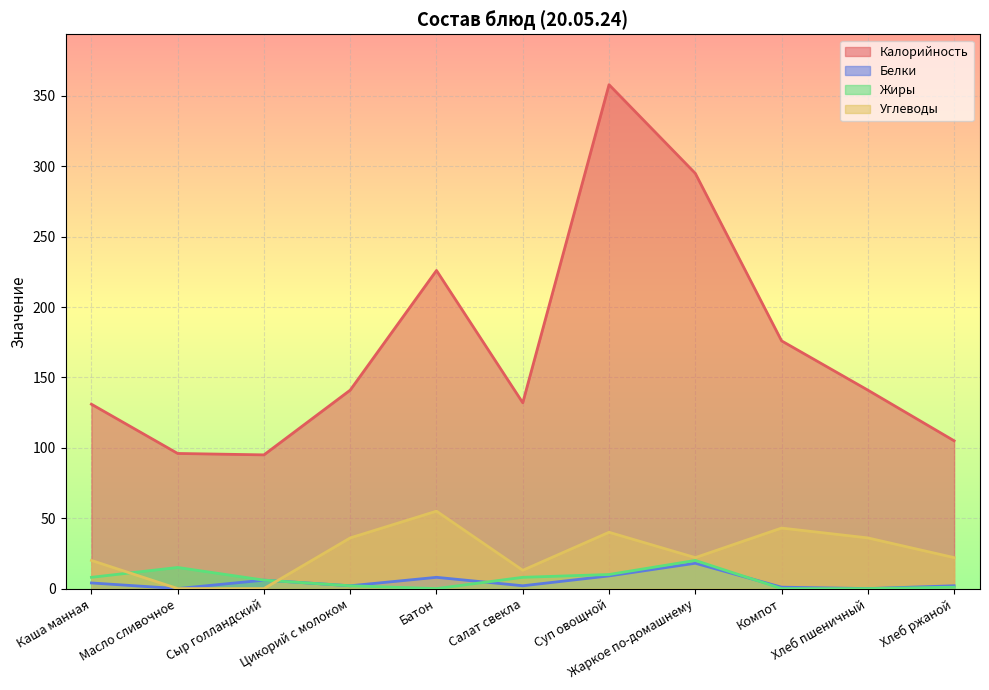

Where is the first local minimum for Калорийность?

Сыр голландский